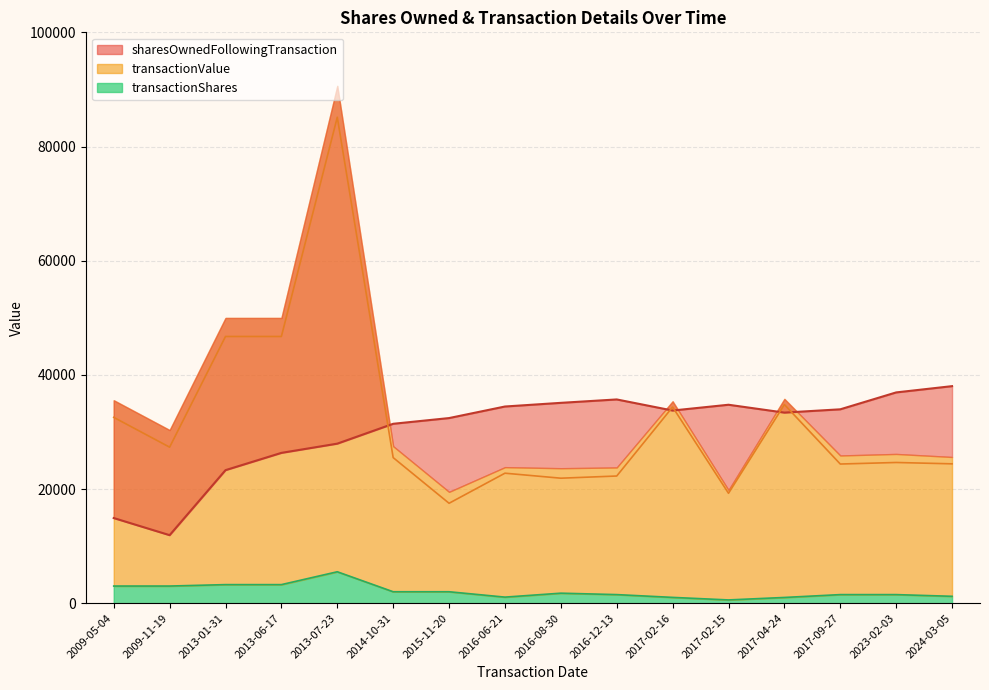

What is the label of the 16th point from the right?

2009-05-04